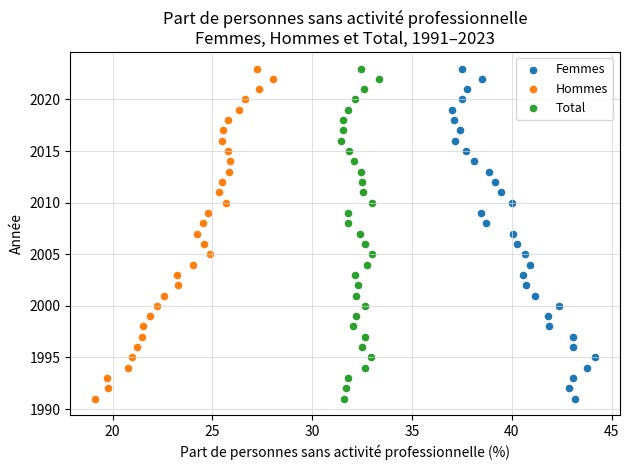

What are all the series names shown in the legend?

Femmes, Hommes, Total